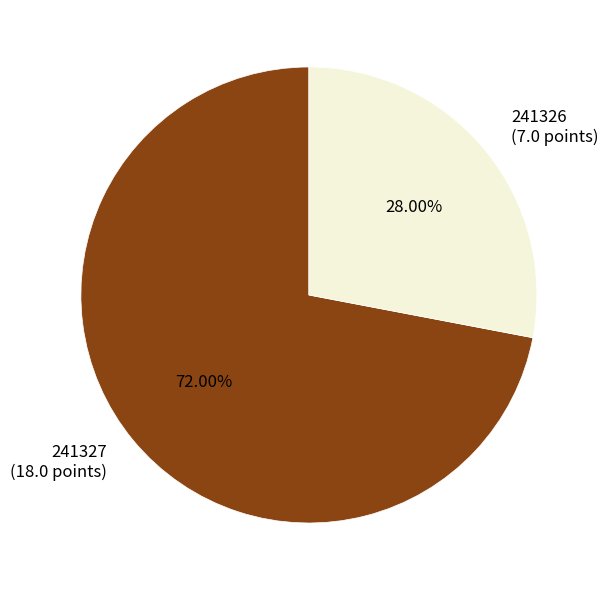

To the nearest percent, what is the combined percentage of 241326 and 241327?

100%